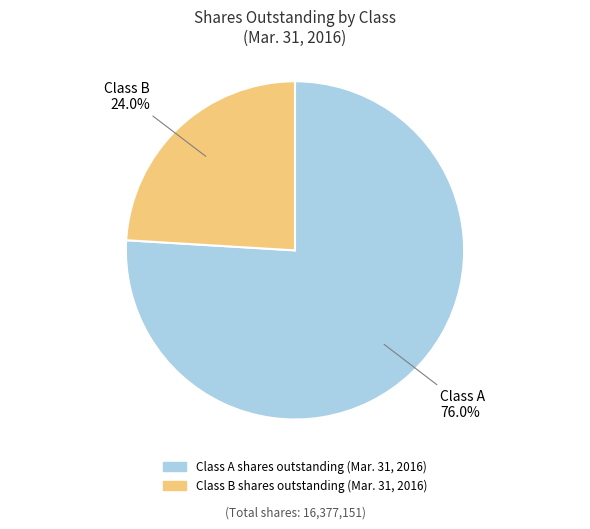

Rank the categories by value from lowest to highest.

Class B shares outstanding (Mar. 31, 2016), Class A shares outstanding (Mar. 31, 2016)